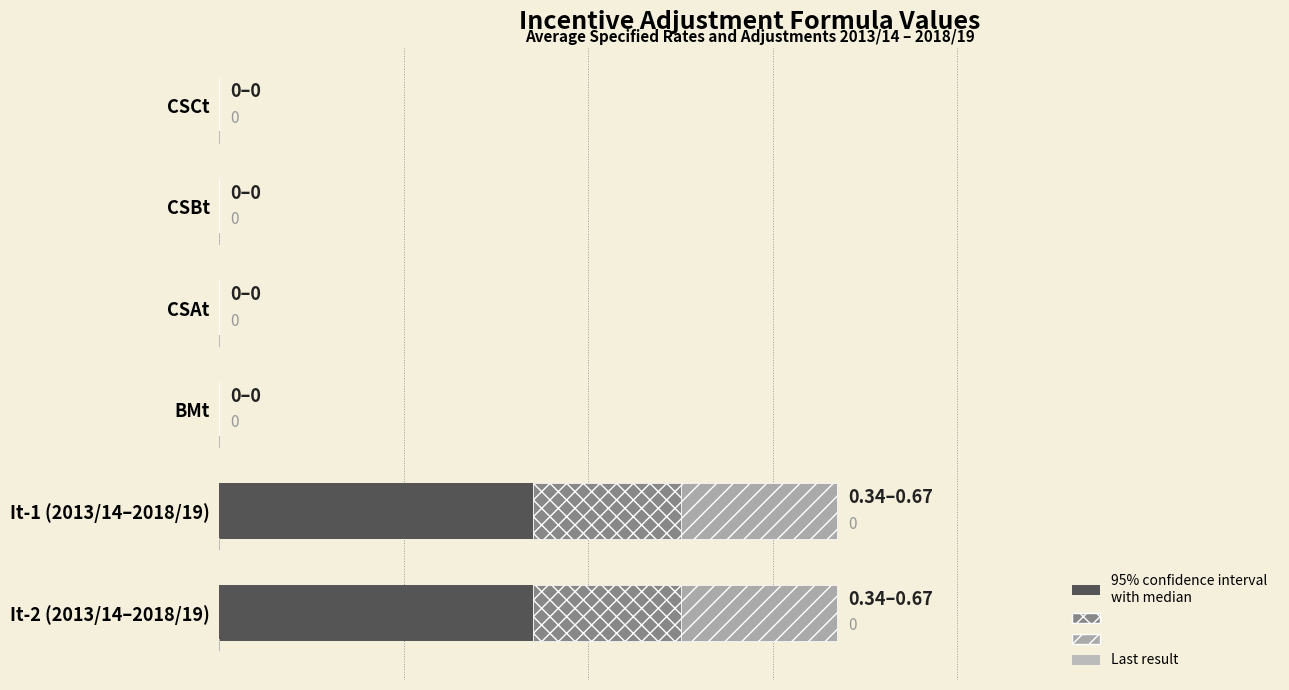

What is the maximum value for Base (min)?

0.3